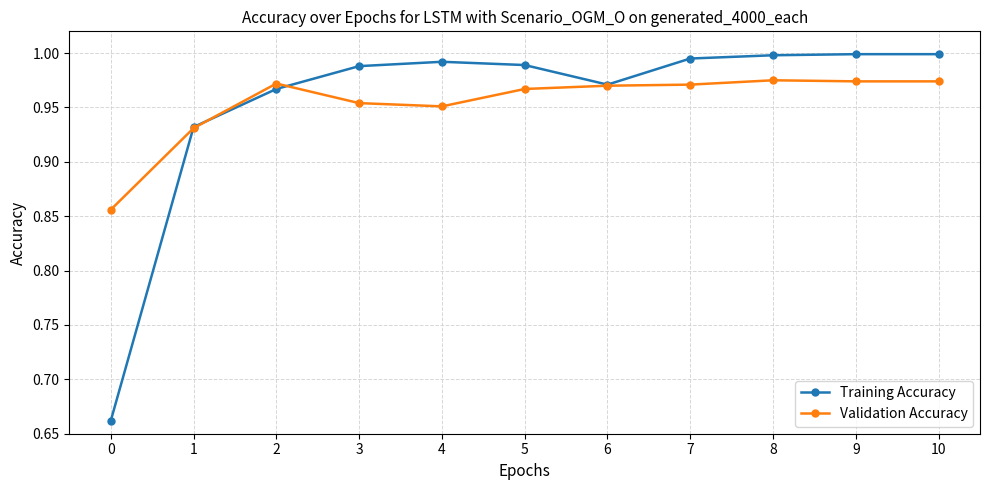

Is the value of Training Accuracy at 1 greater than the value of Validation Accuracy at 0?

Yes